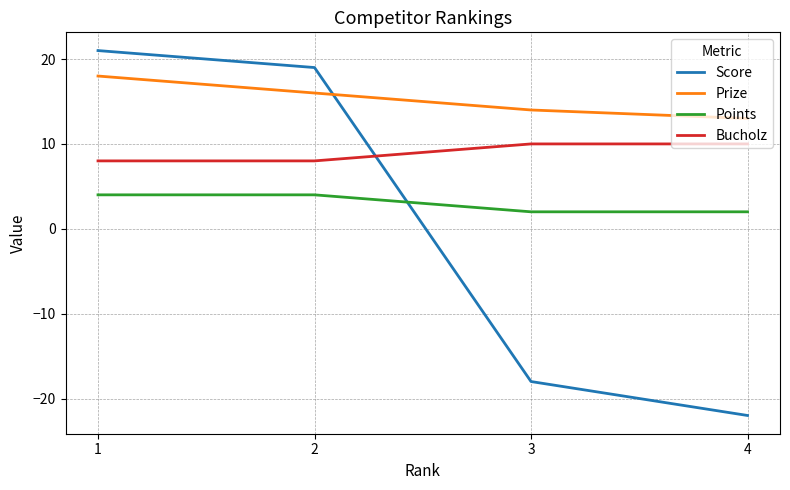

Which series changed the most between 1 and 3?

Score